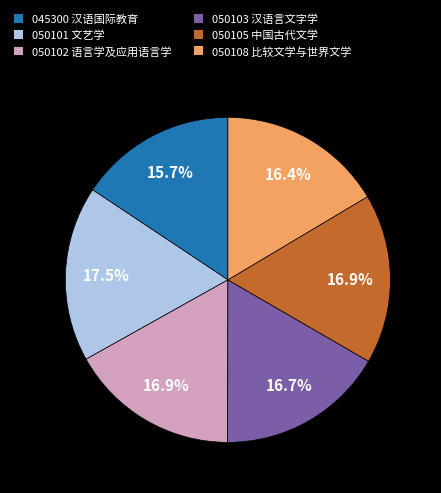

What is the largest slice in the pie chart?

050101 文艺学